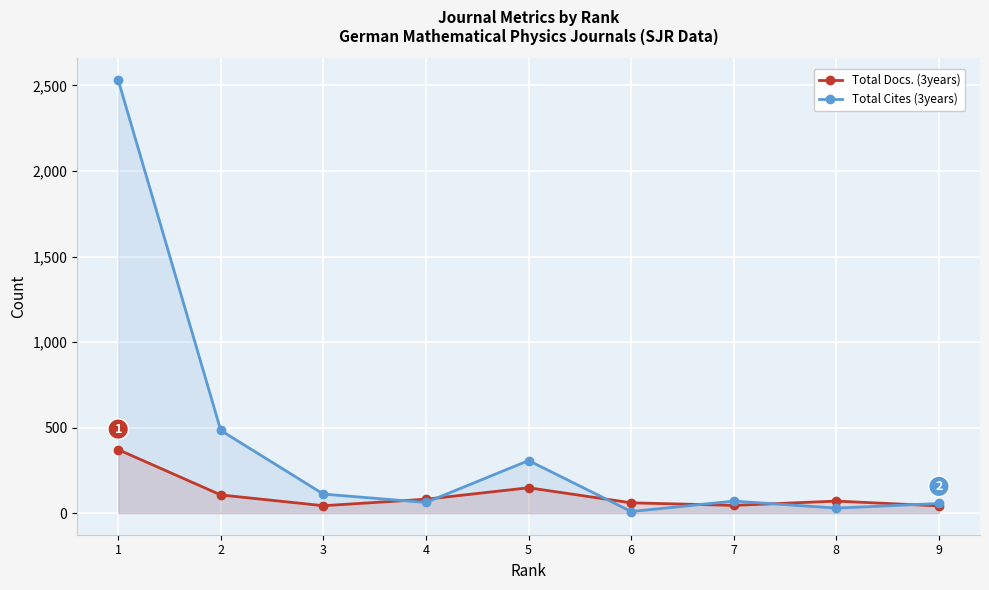

How many lines are shown in the chart?

2